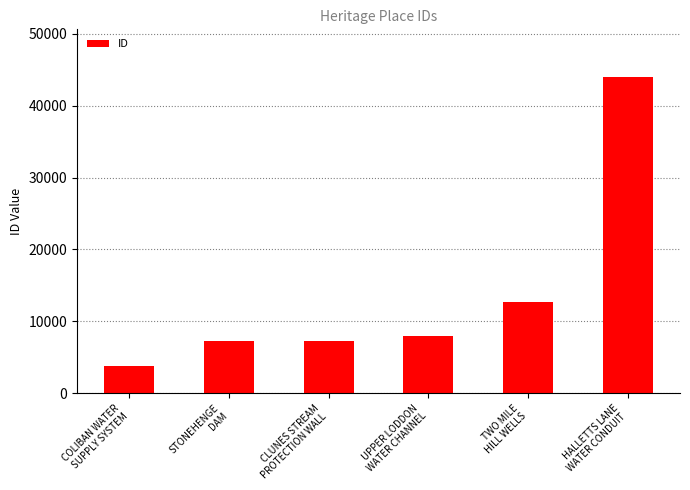

True or false: the data shows 7280 at STONEHENGE
DAM.

True